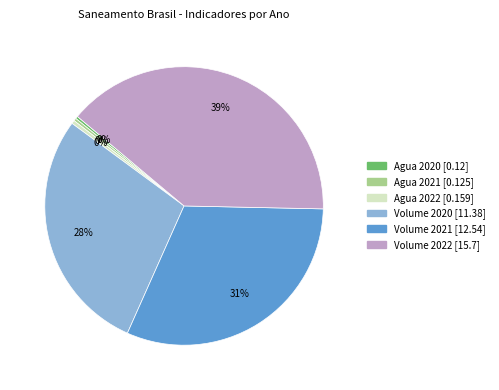

To the nearest percent, what is the average slice percentage?

17%